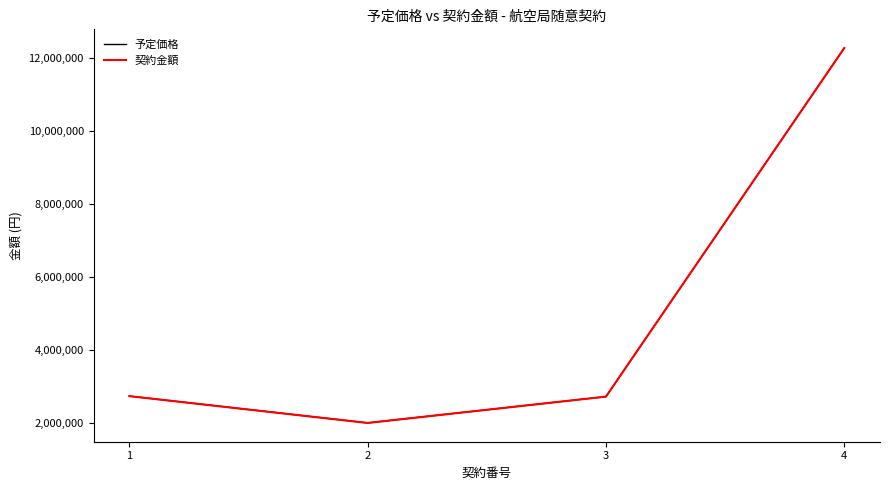

How many series are shown in this chart?

2